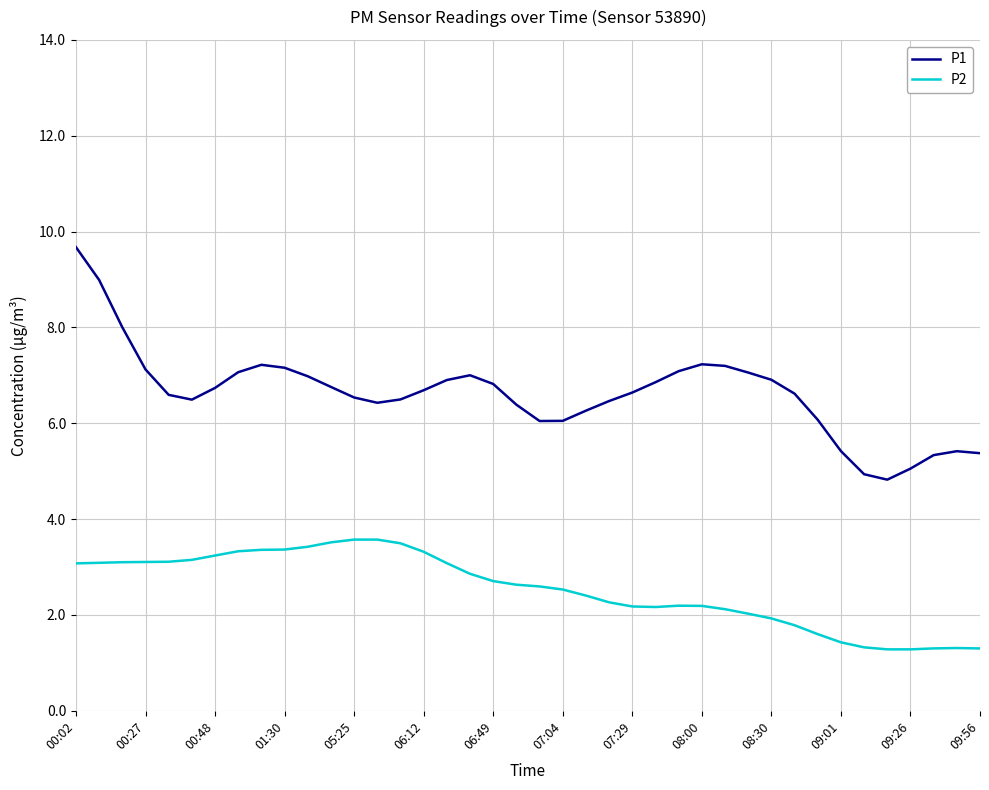

True or false: P2 and P1 intersect in this chart.

False